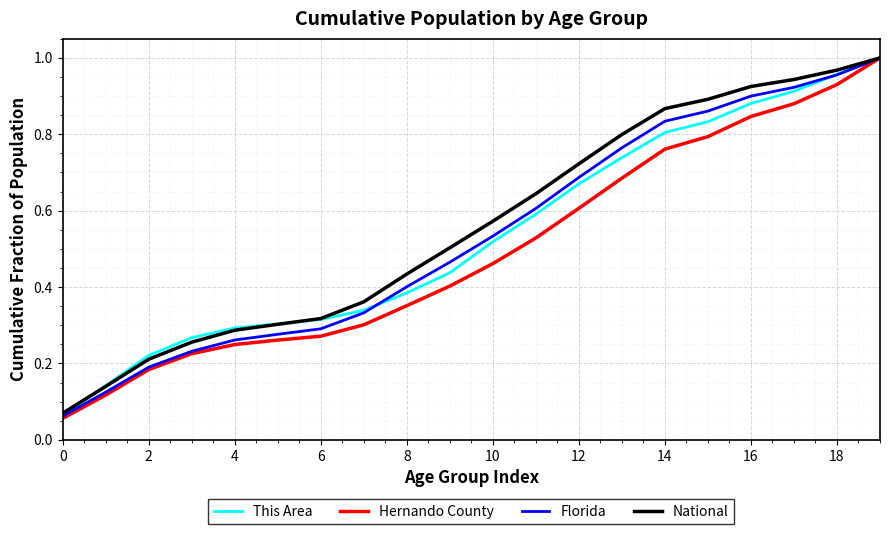

Which series has the widest spread of values?

Hernando County